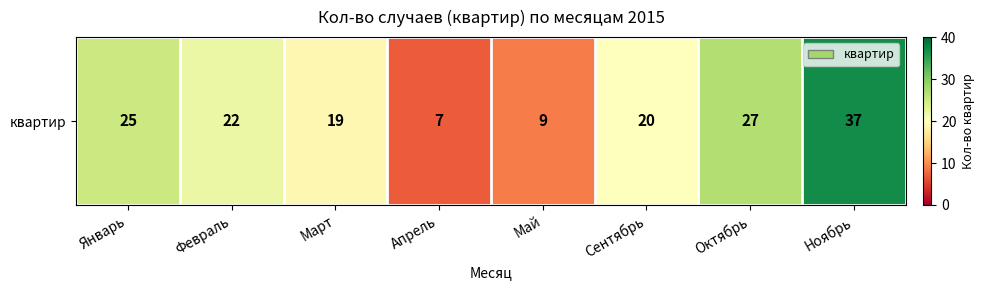

Reading left to right, list all the values displayed in this chart.

Январь=25	Февраль=22	Март=19	Апрель=7	Май=9	Сентябрь=20	Октябрь=27	Ноябрь=37